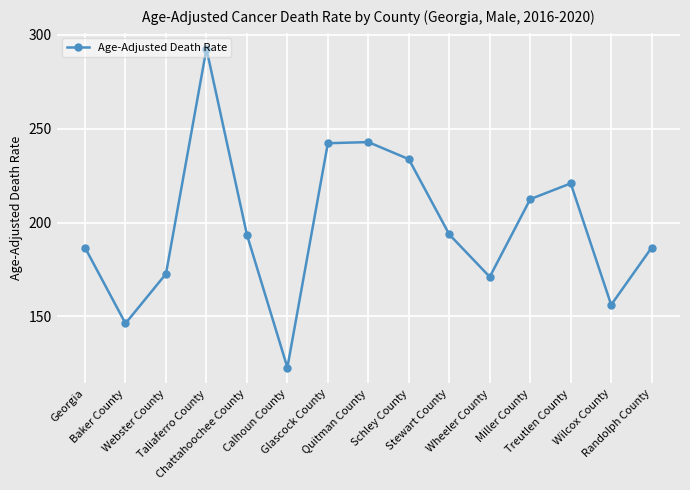

The chart shows a value of 337.8 at Chattahoochee County. True or false?

False